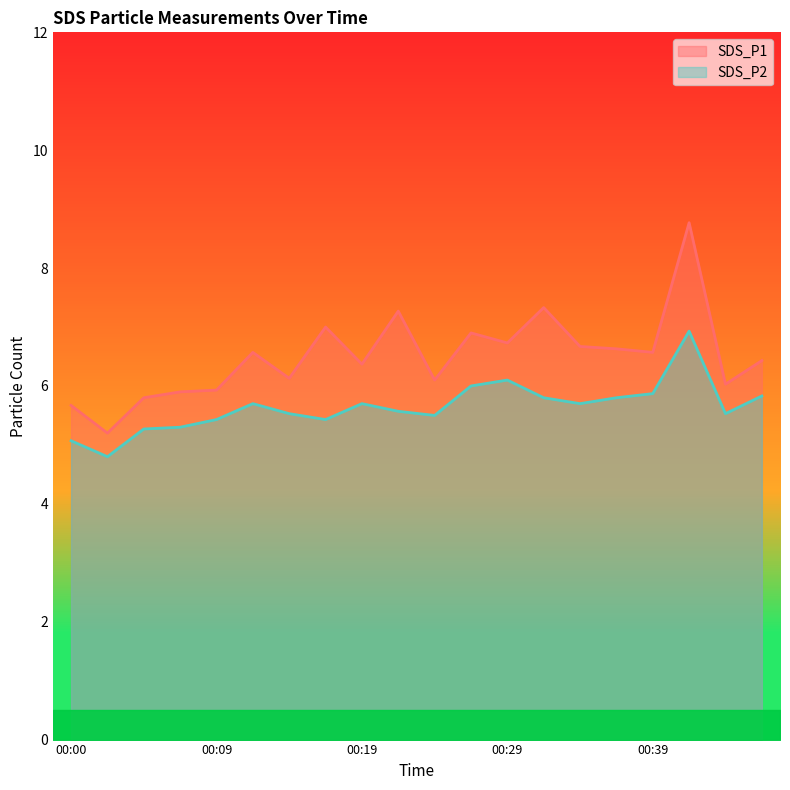

Which series has the largest total across all categories?

SDS_P1